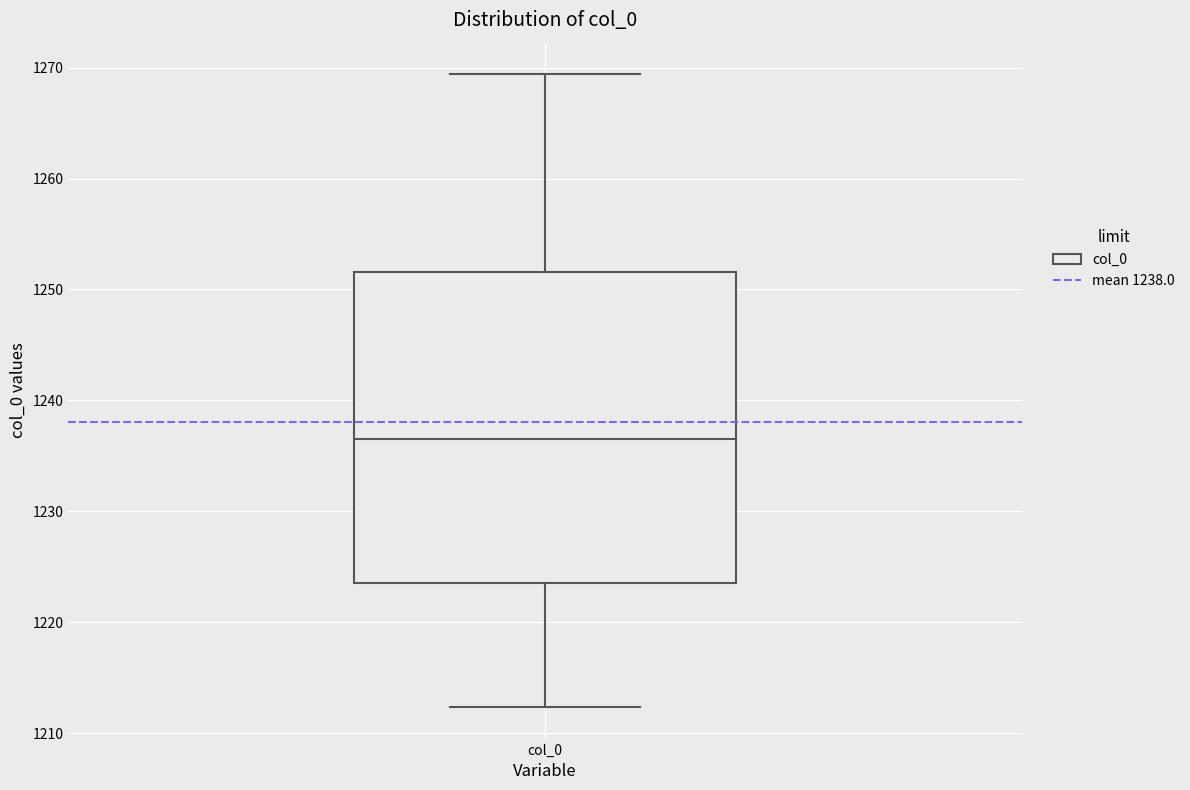

Transcribe this box plot: give where the median line is, the range the box spans, and where the two whiskers end, as read against the y-axis. The values are not printed on the chart, so give them approximately, as read against the axis.

median 1237, box 1224 to 1252, whiskers 1212 to 1269